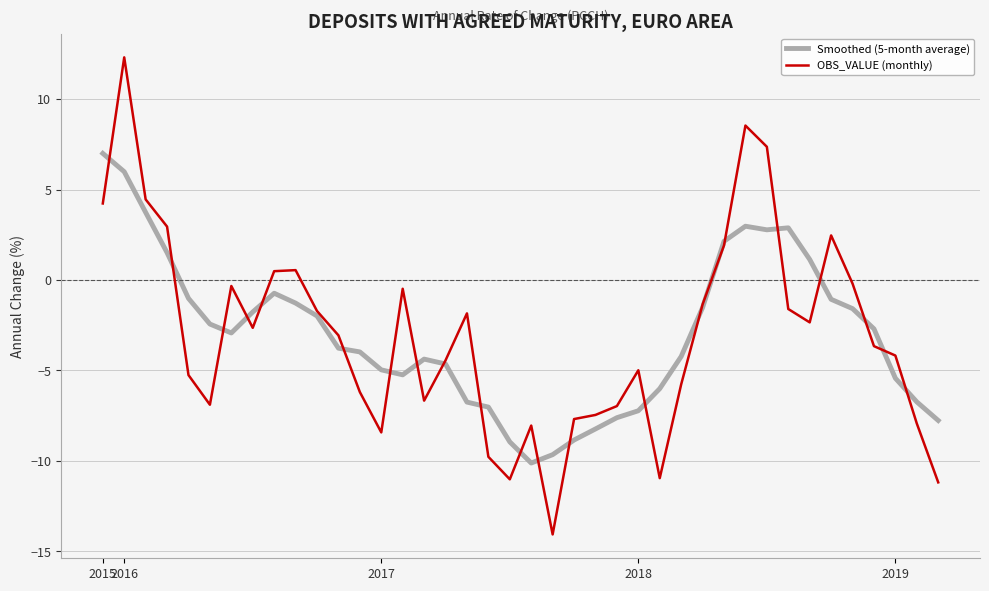

Which series ends up on top after the final intersection of Smoothed (5-month average) and OBS_VALUE (monthly)?

Smoothed (5-month average)